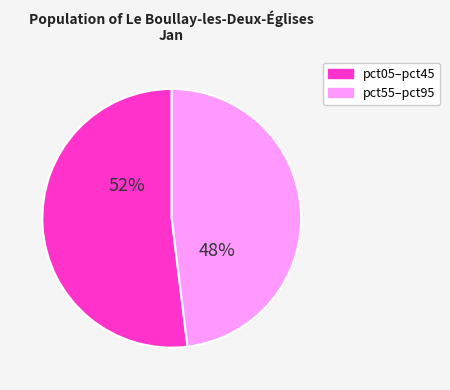

Is there a majority slice in this chart?

Yes